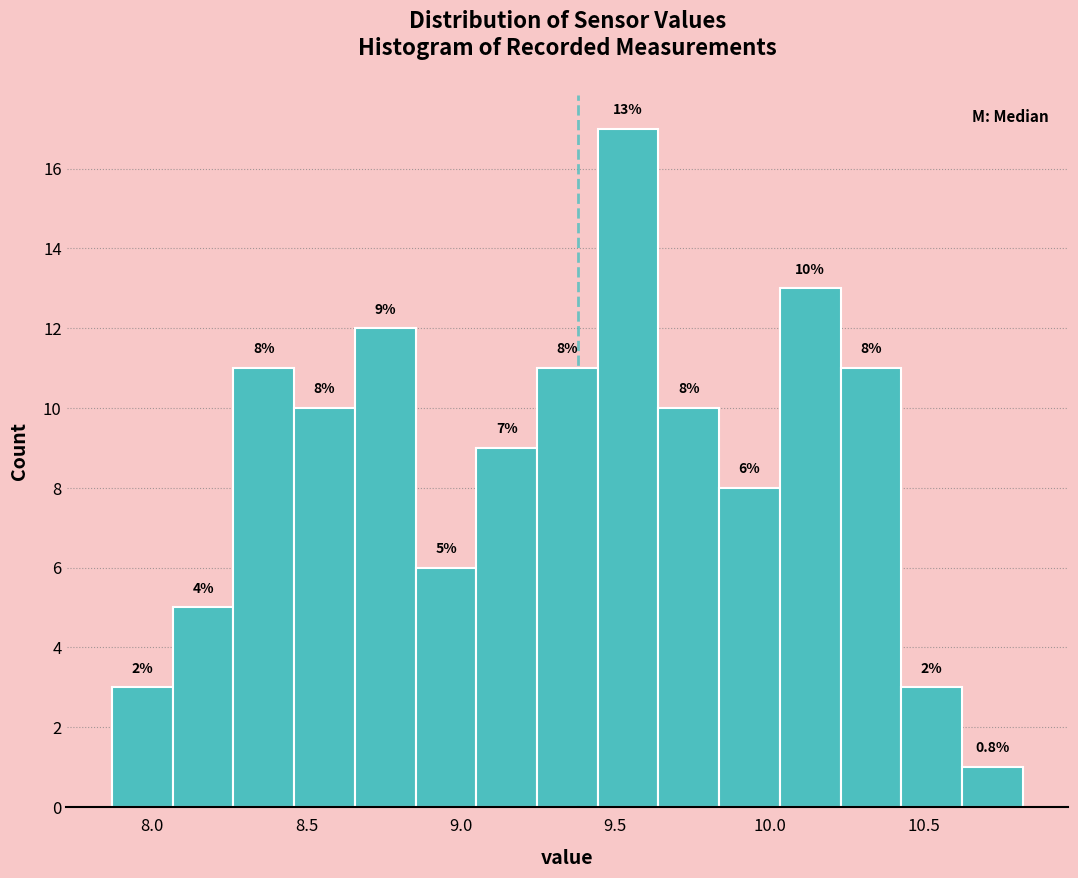

Around what value on the x-axis is the tallest bar? Give the approximate position of its centre, as read against the axis.

9.55